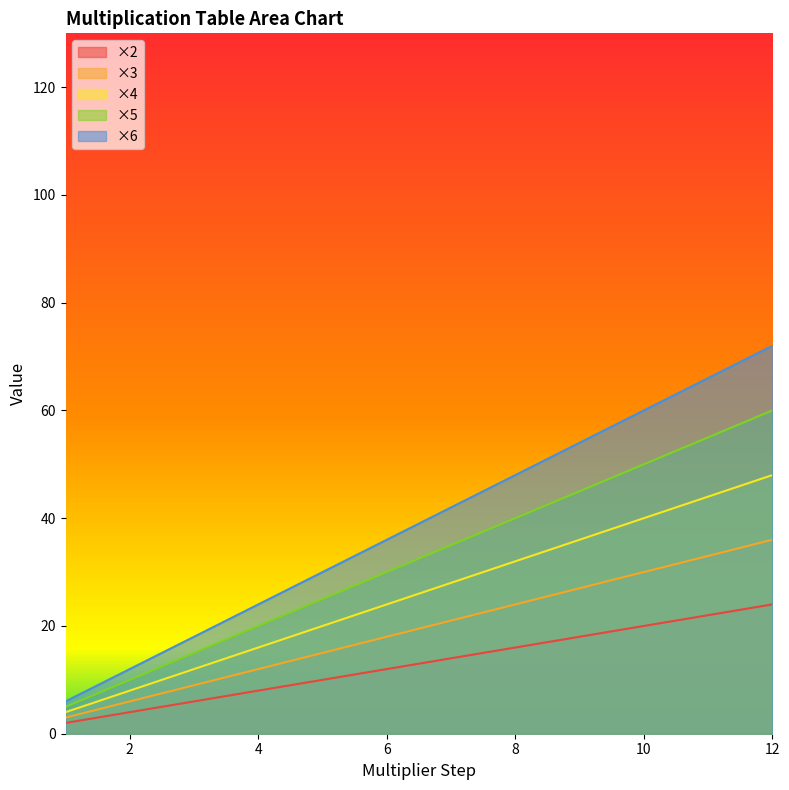

Reading left to right, what are all the values shown in this chart?

×2: 1=2	2=4	3=6	4=8	5=10	6=12	7=14	8=16	9=18	10=20	11=22	12=24
×3: 1=3	2=6	3=9	4=12	5=15	6=18	7=21	8=24	9=27	10=30	11=33	12=36
×4: 1=4	2=8	3=12	4=16	5=20	6=24	7=28	8=32	9=36	10=40	11=44	12=48
×5: 1=5	2=10	3=15	4=20	5=25	6=30	7=35	8=40	9=45	10=50	11=55	12=60
×6: 1=6	2=12	3=18	4=24	5=30	6=36	7=42	8=48	9=54	10=60	11=66	12=72